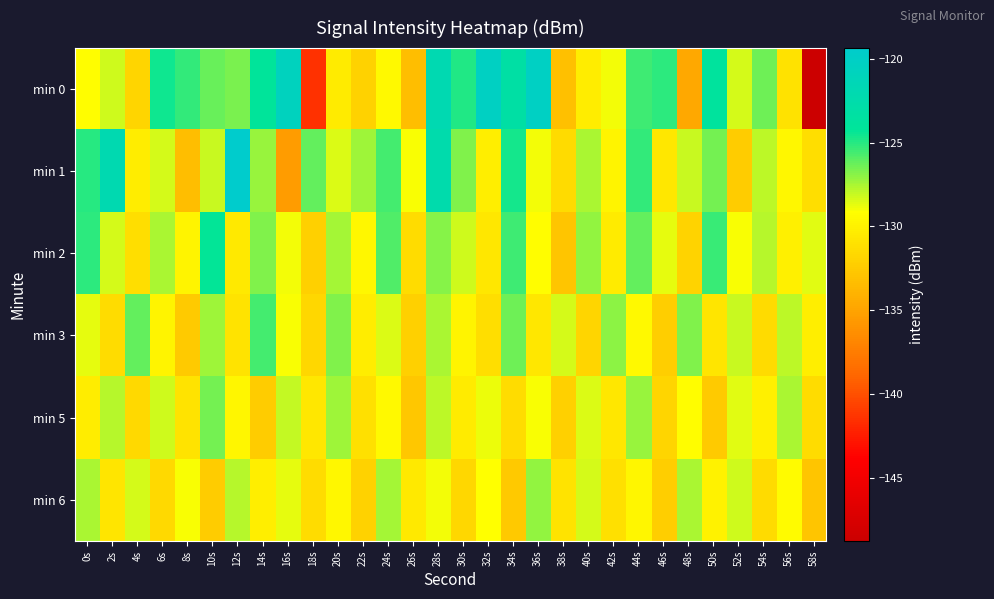

Which series has the largest range (max minus min)?

min 0